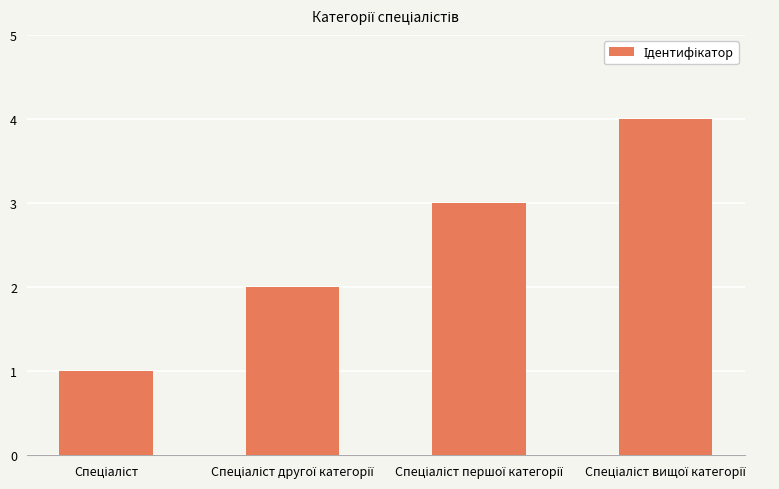

What is the sum of all values?

10